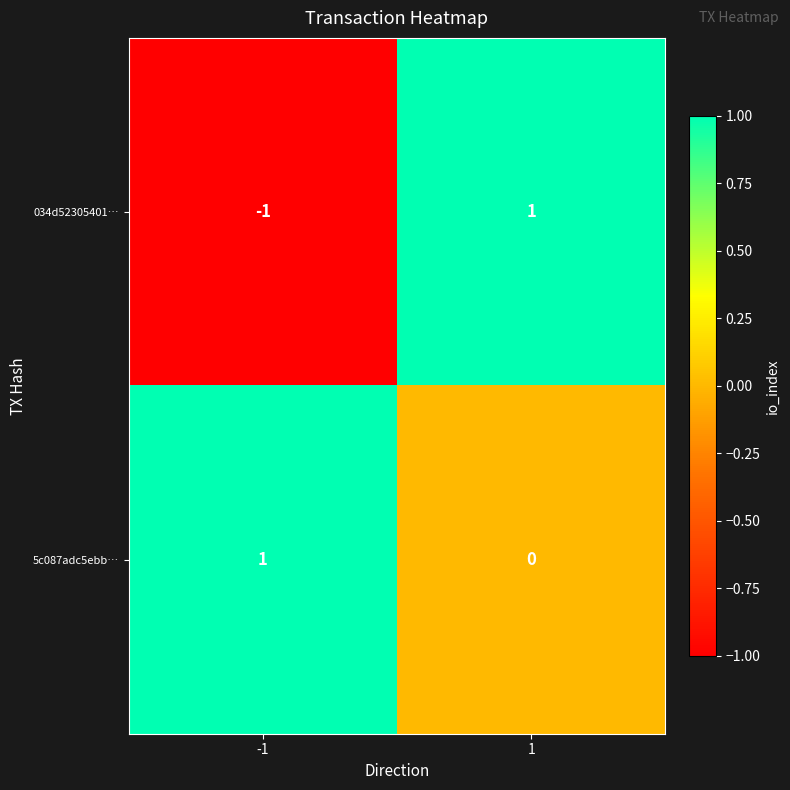

How many positive values does the 034d52305401… series have?

1